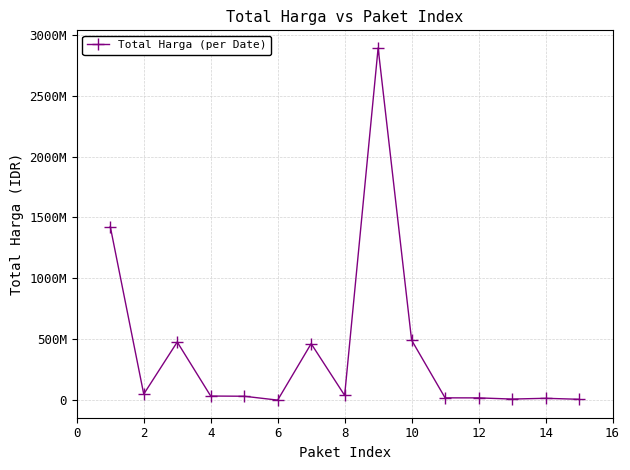

Is this an area chart (filled region under the line)?

No